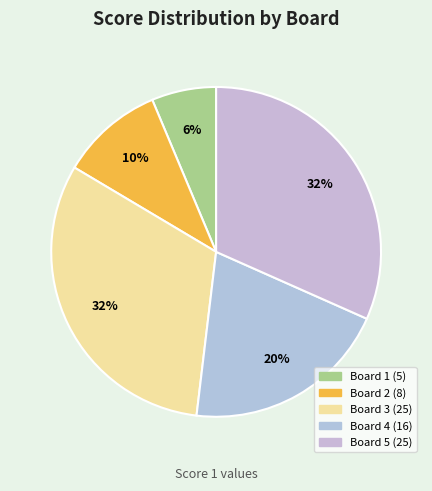

To the nearest percent, what percentage of the pie is Board 4?

20%